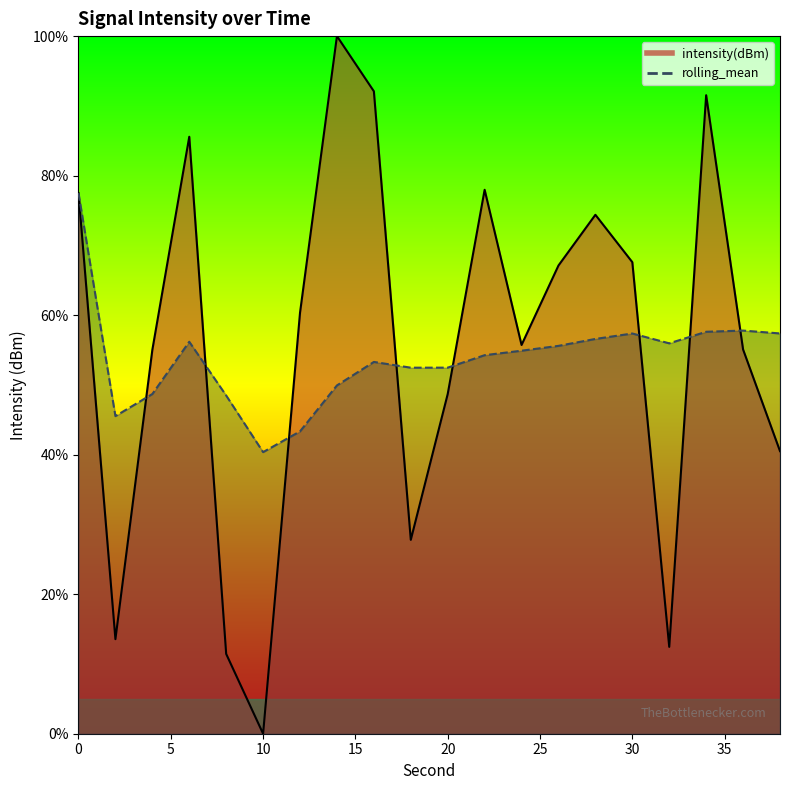

Does the chart have visible grid lines?

No